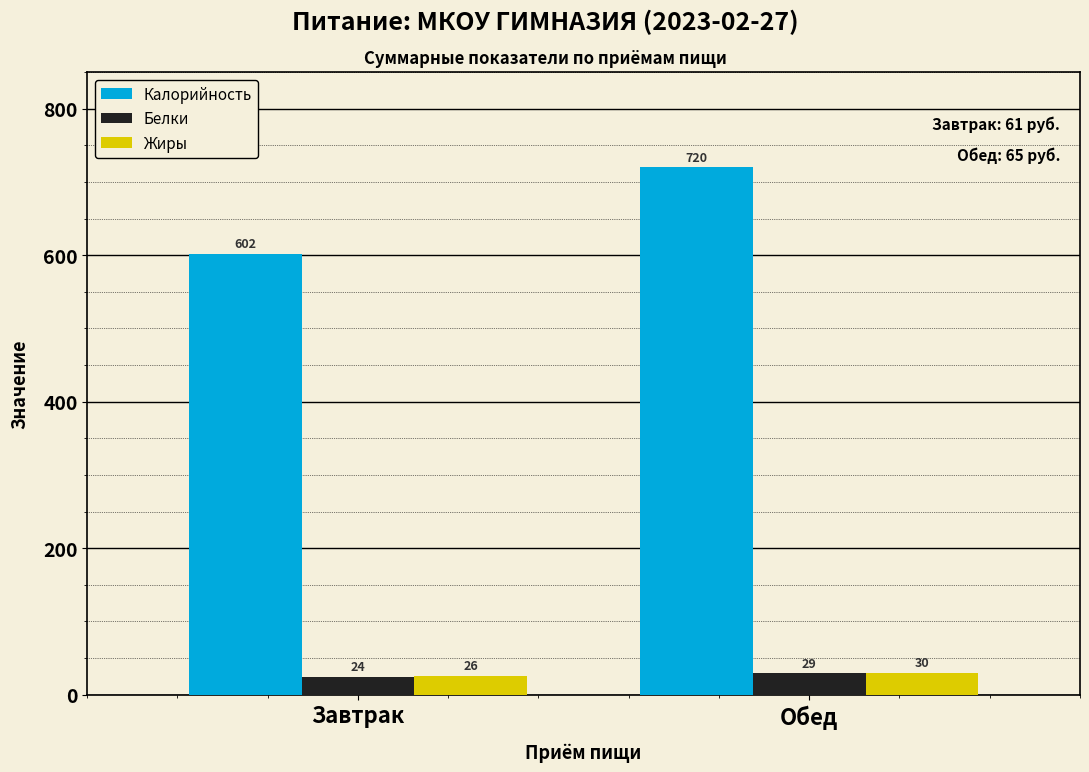

What is the sum of the Жиры values at Завтрак and Обед?

56